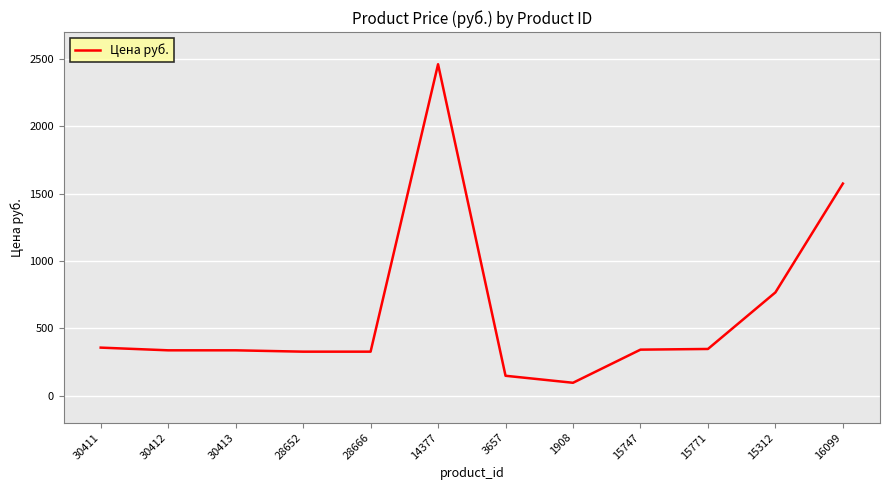

At which label is the value closest to 1278?

16099